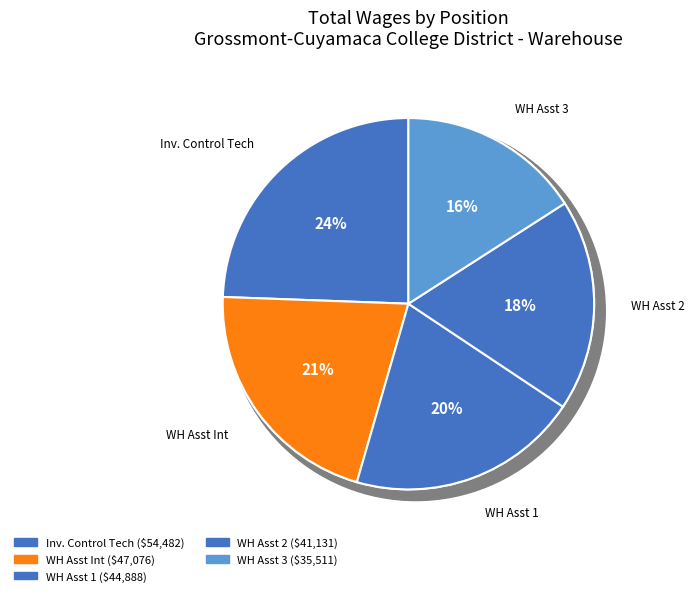

How many segments does this pie chart have?

5